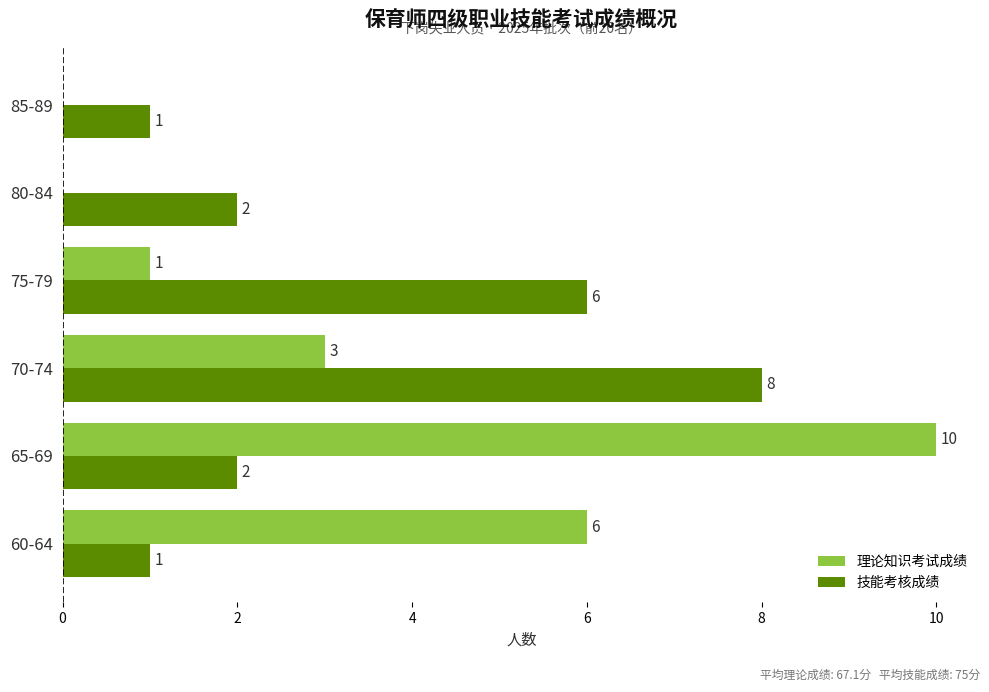

At which category is the sum across all series the highest?

65-69